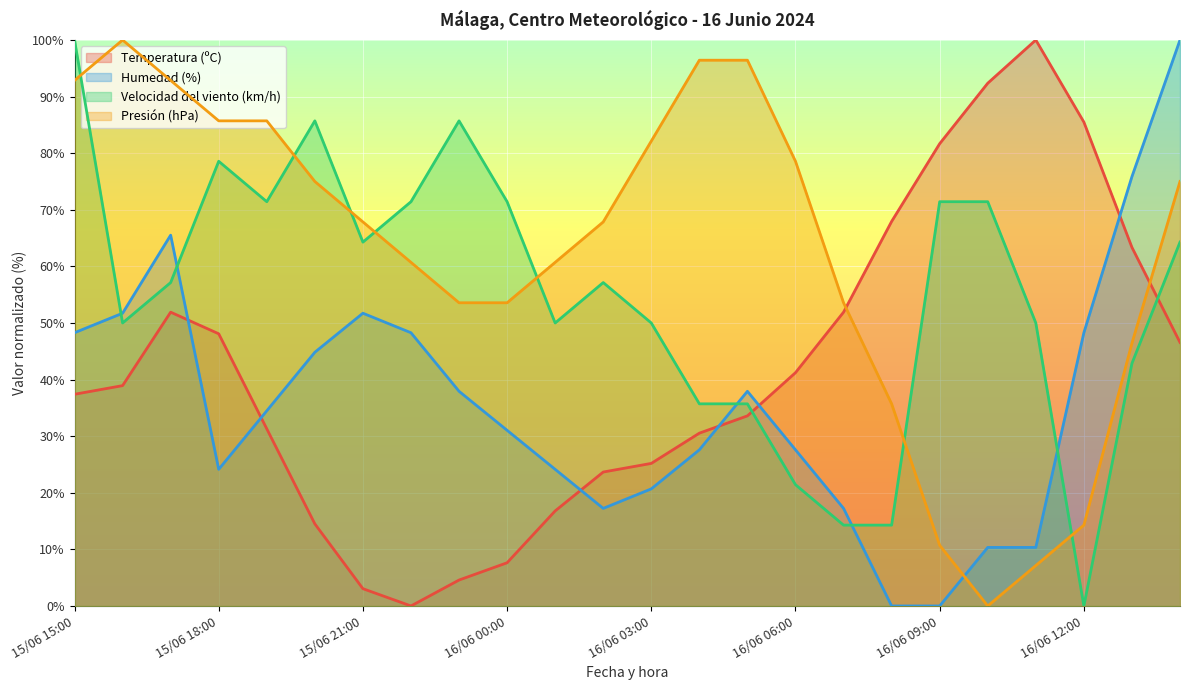

What is the sum of the Humedad (%) values at 16/06 11:00 and 16/06 13:00?

86.2